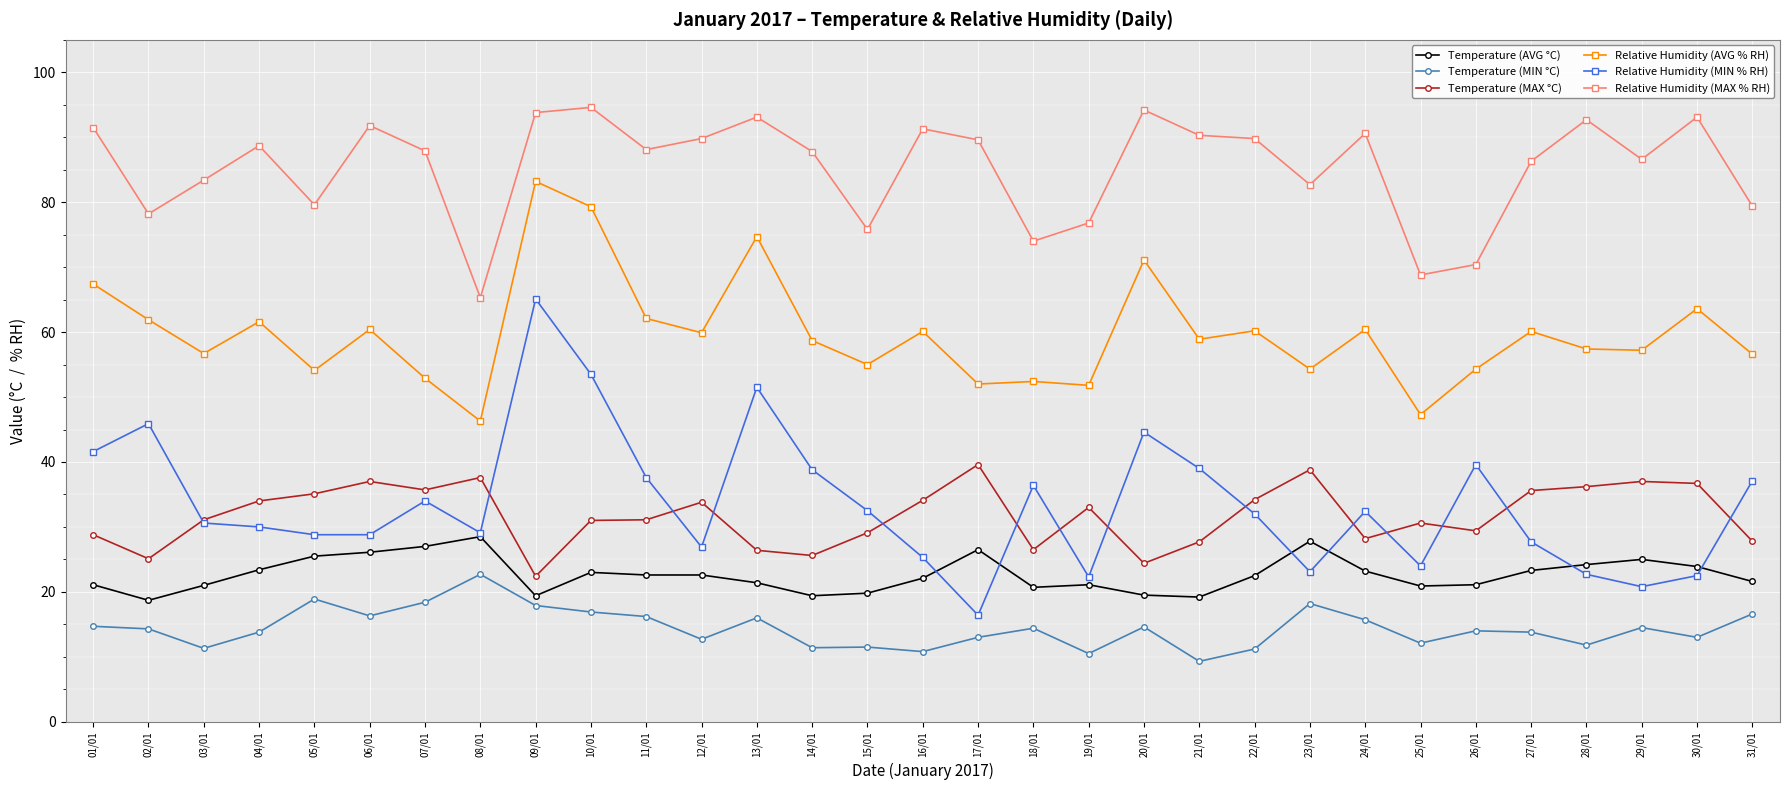

Does the chart have visible grid lines?

Yes